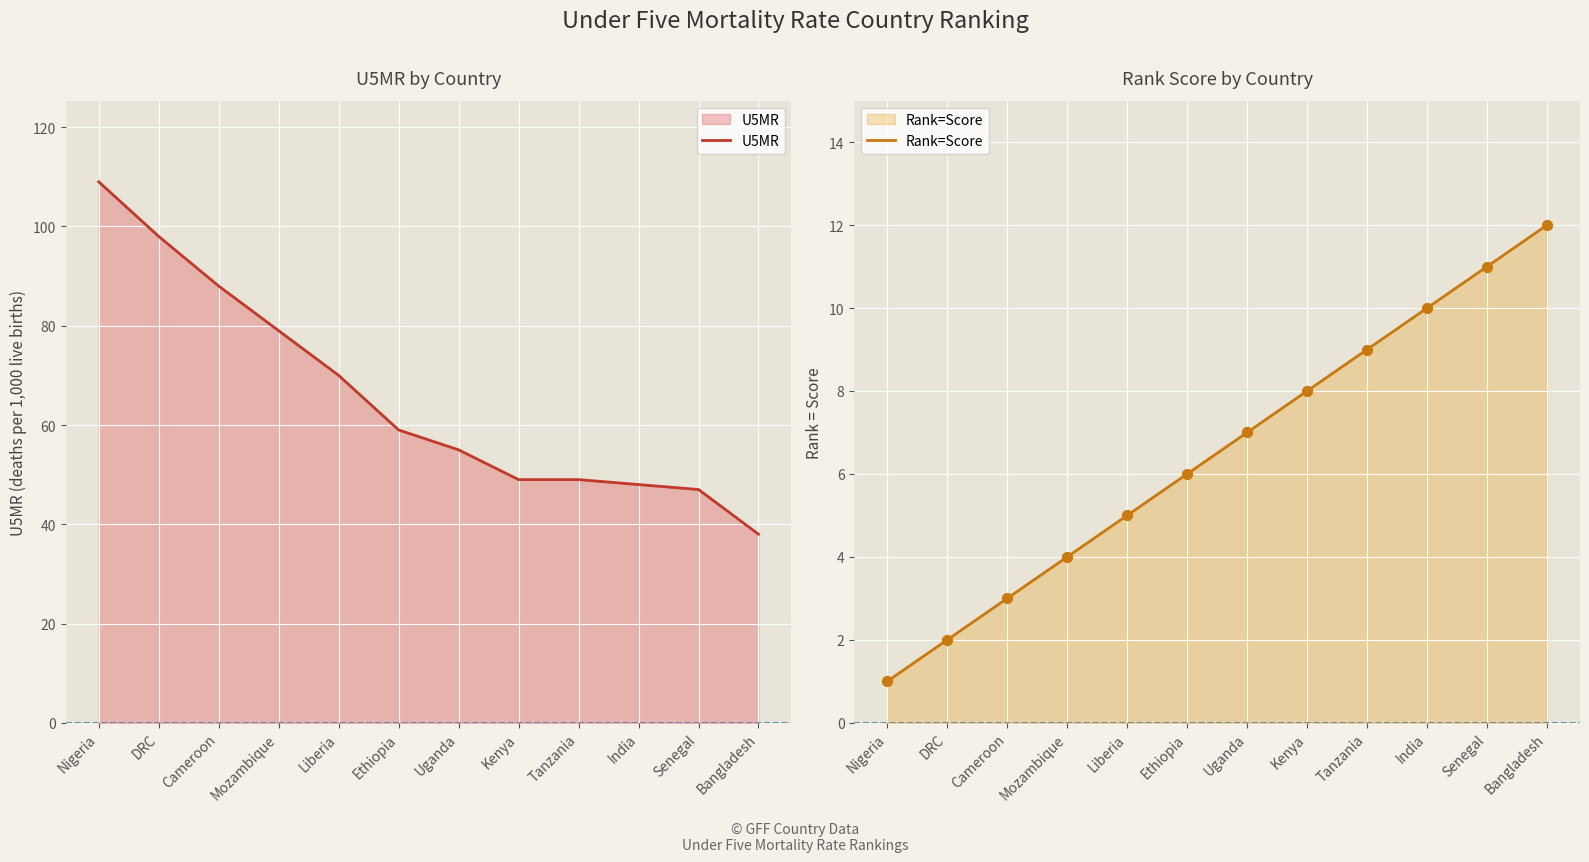

Is the value of U5MR at Tanzania greater than the value of Rank=Score at Kenya?

Yes